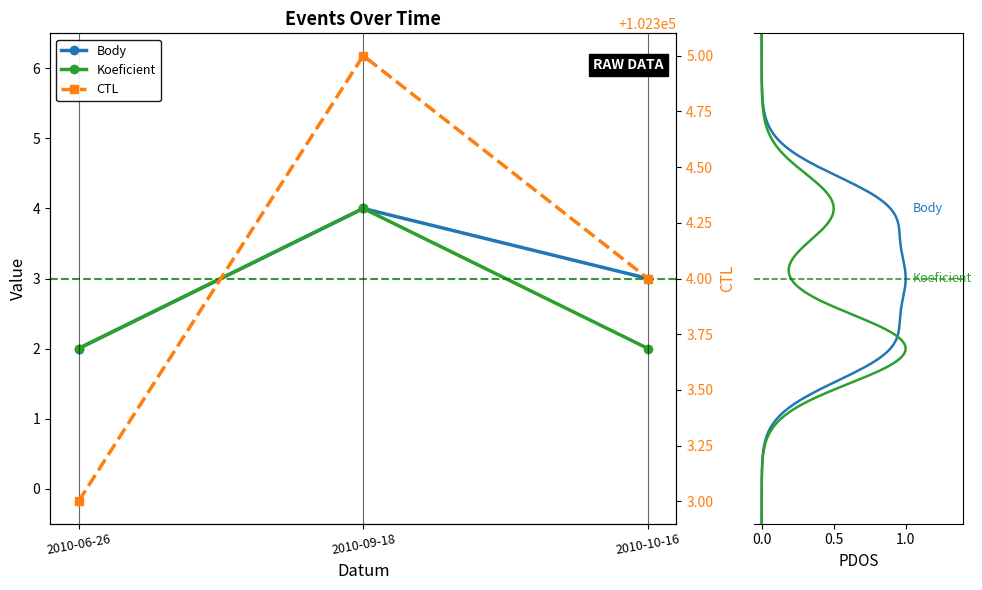

List the series in order of their peak value, highest first.

Body, CTL, Koeficient